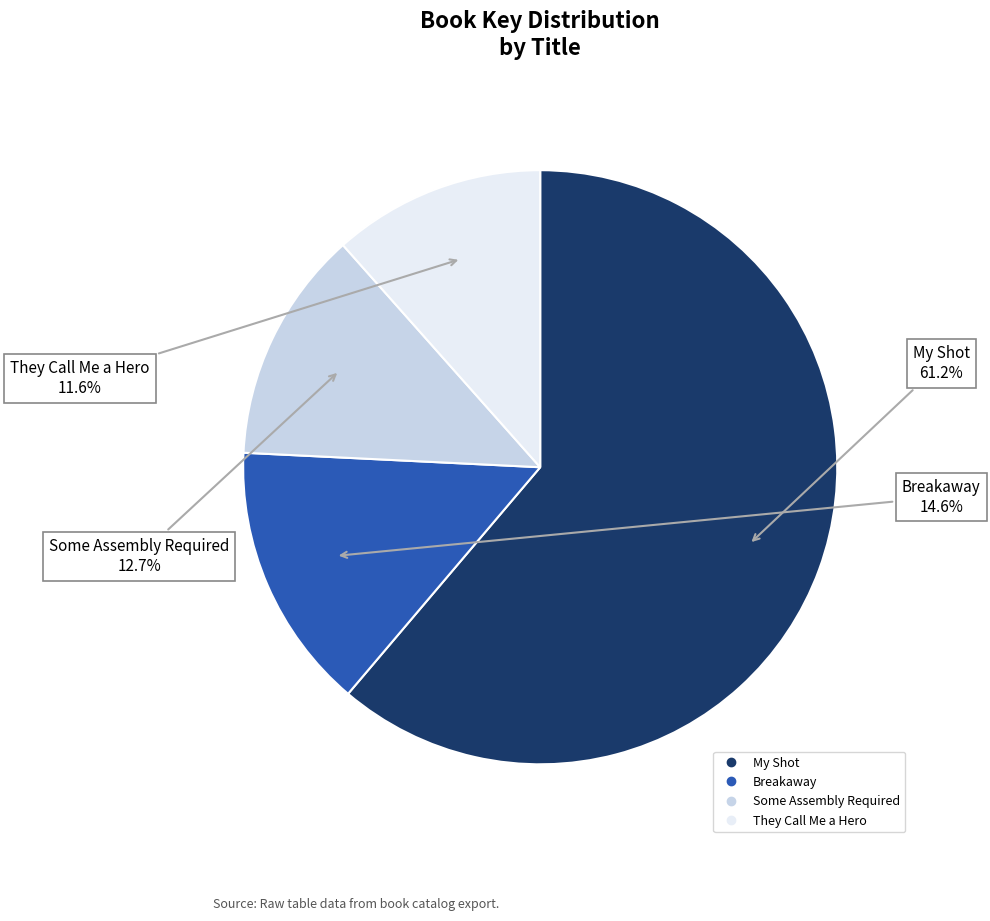

To the nearest percent, what is the combined percentage of They Call Me a Hero and My Shot?

73%